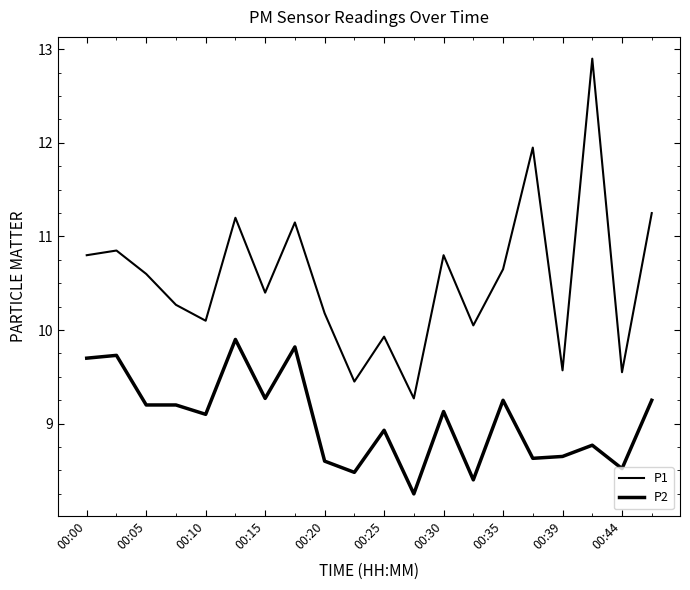

What is the value of the P1 point at the 15th from the left?

10.7